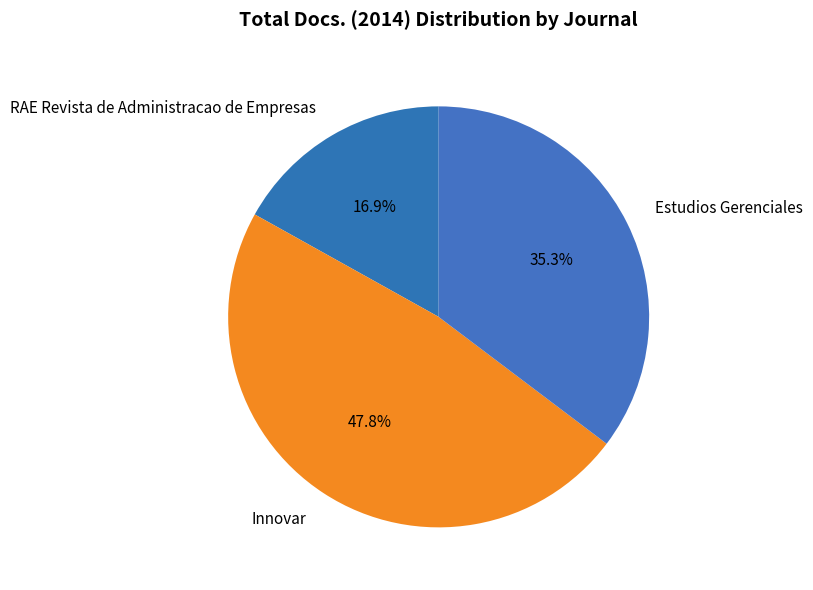

What percentage is the RAE Revista de Administracao de Empresas slice, to the nearest percent?

17%